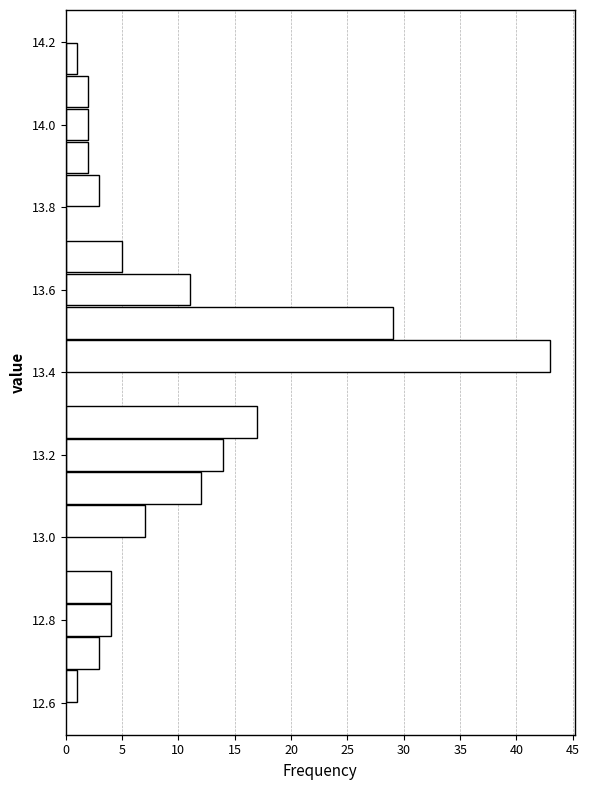

What is the length of the bar covering 12.76 to 12.84 on the y-axis? The values are not printed on the chart, so give them approximately, as read against the axis.

4